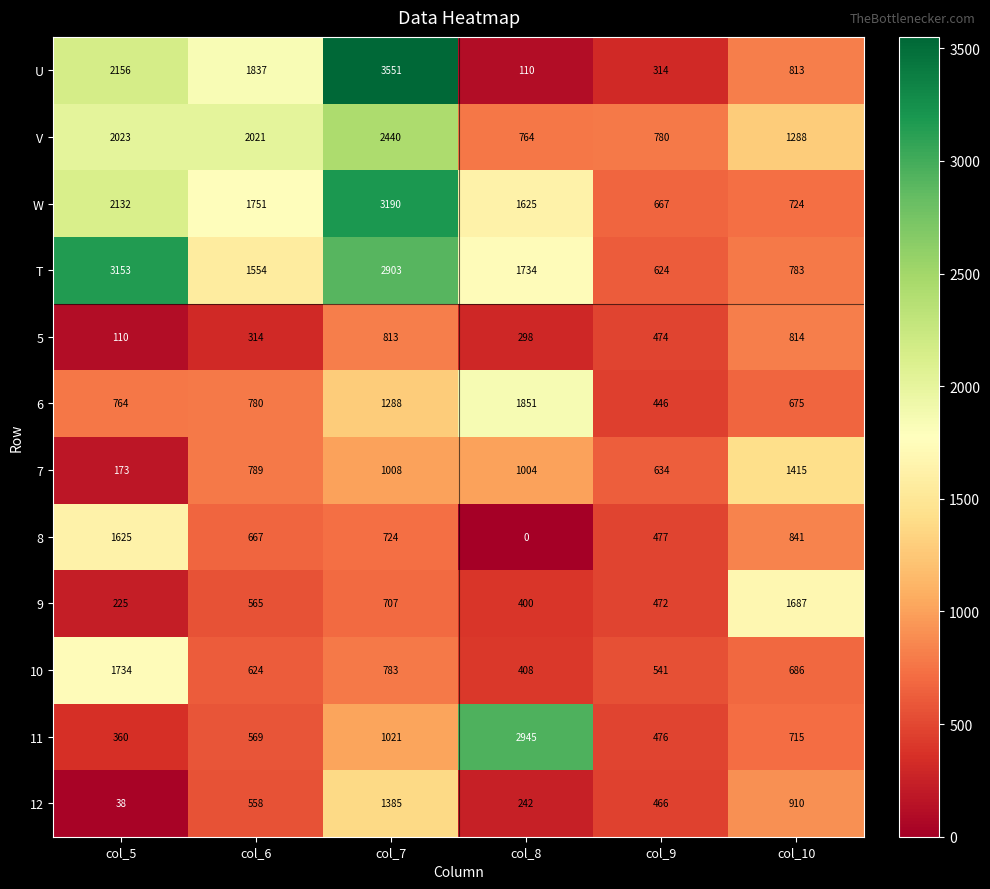

Rank the series at col_7 from highest to lowest value.

U, W, T, V, 12, 6, 11, 7, 5, 10, 8, 9